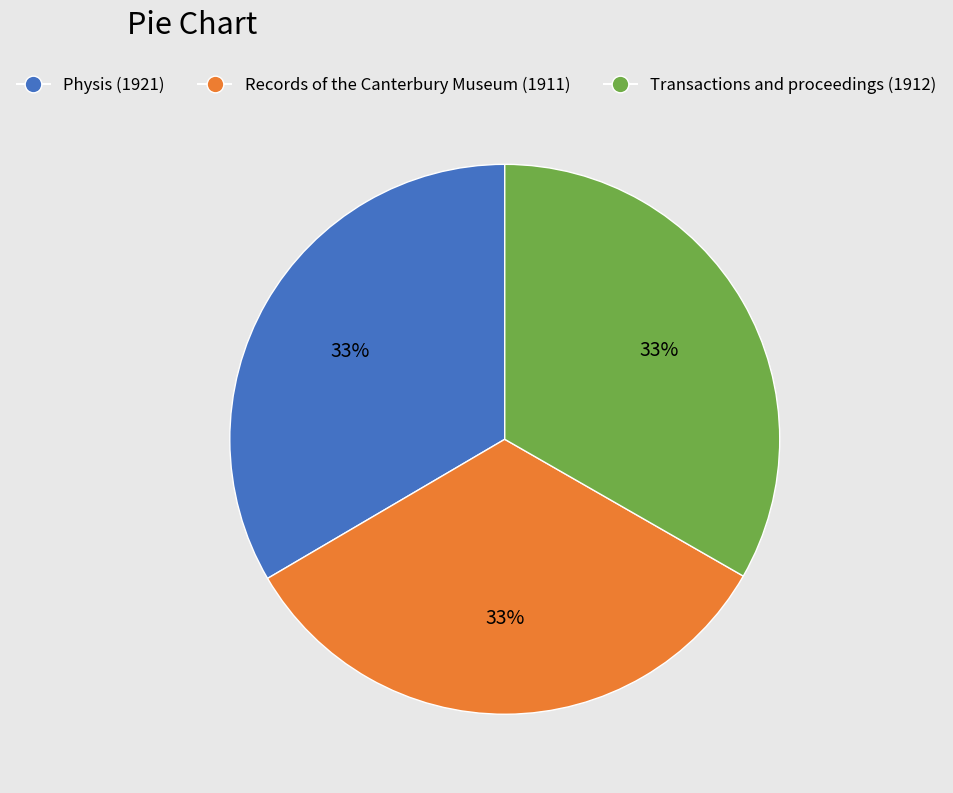

To the nearest percent, what percentage of the pie is Physis (1921)?

33%